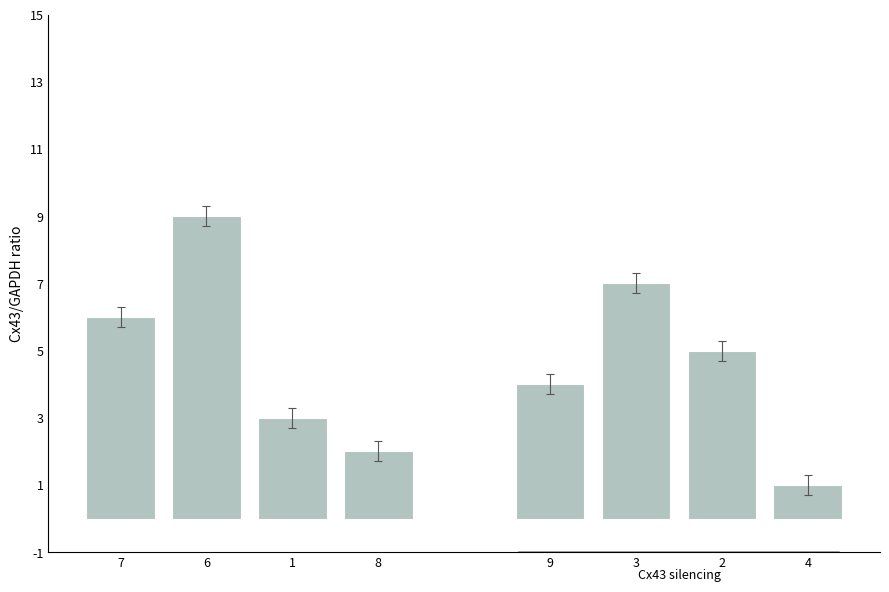

The Group B series shows 2 at 9. True or false?

False